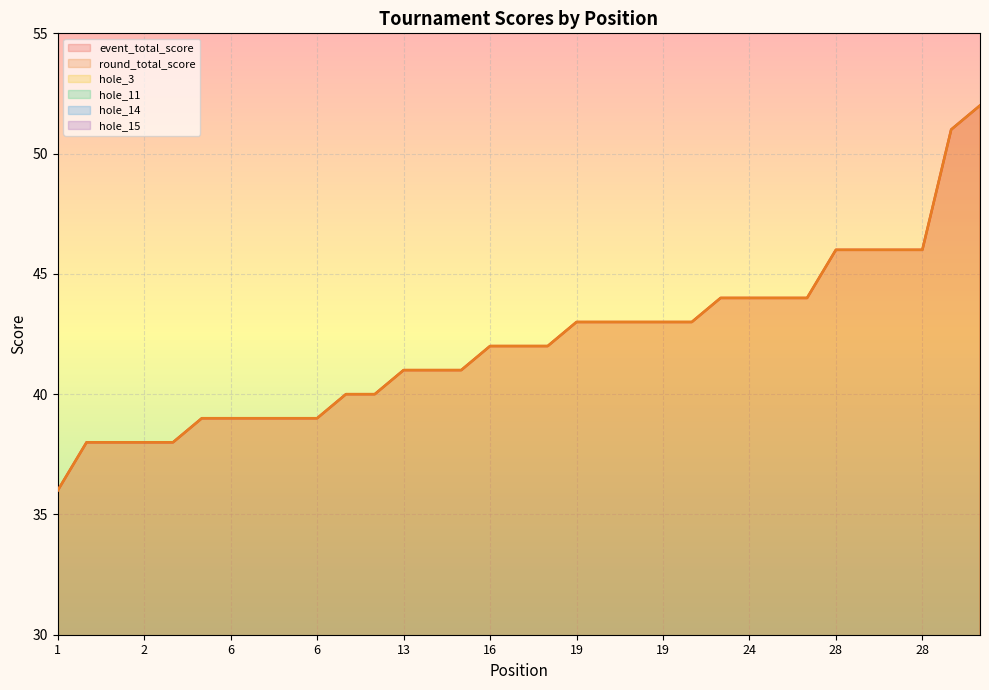

In hole_14, how many points are lower than both neighbors (excluding endpoints)?

5